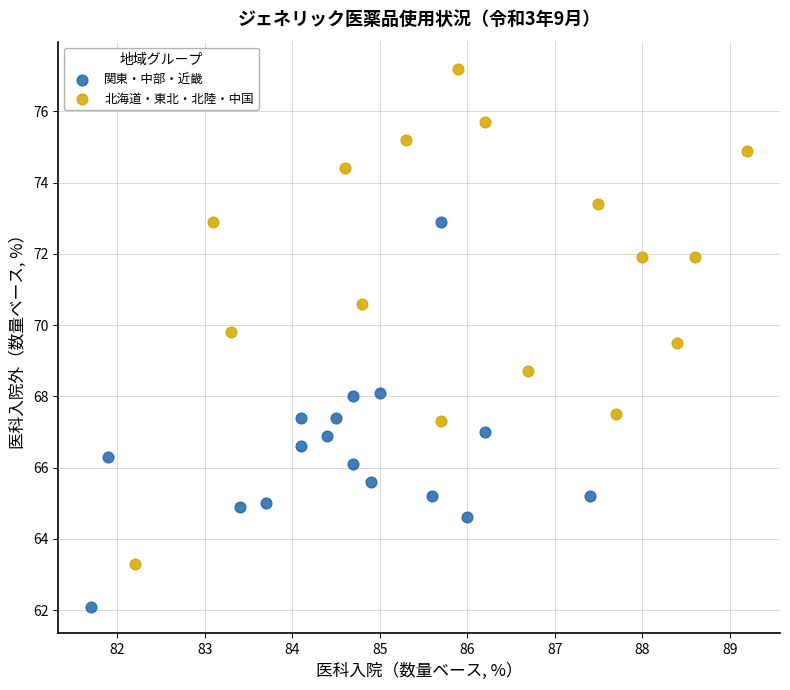

Which series contains the highest Y value?

北海道・東北・北陸・中国